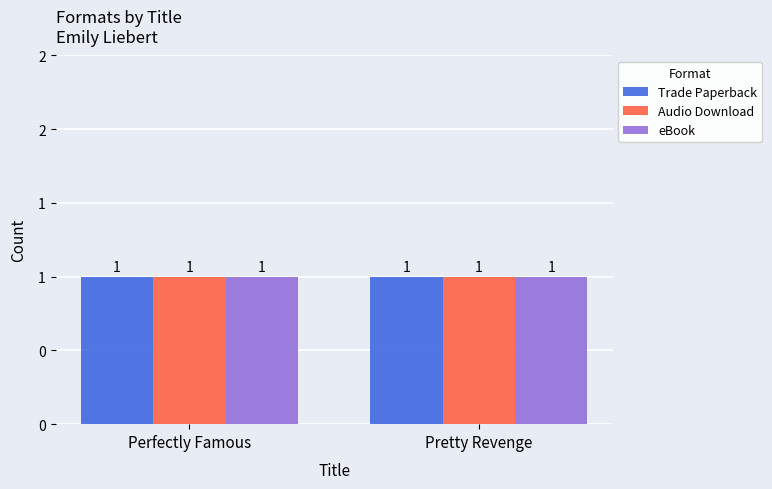

How many bars are there in total?

6